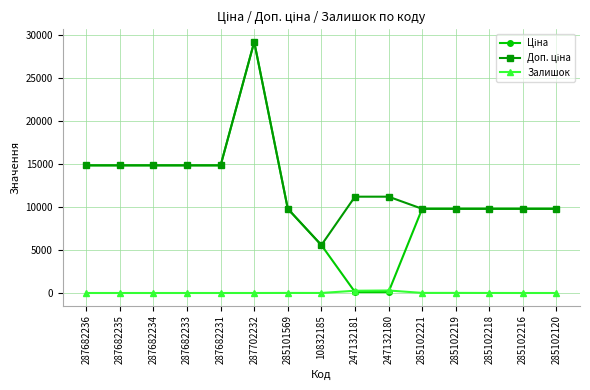

What is the greatest value displayed?

29152.3